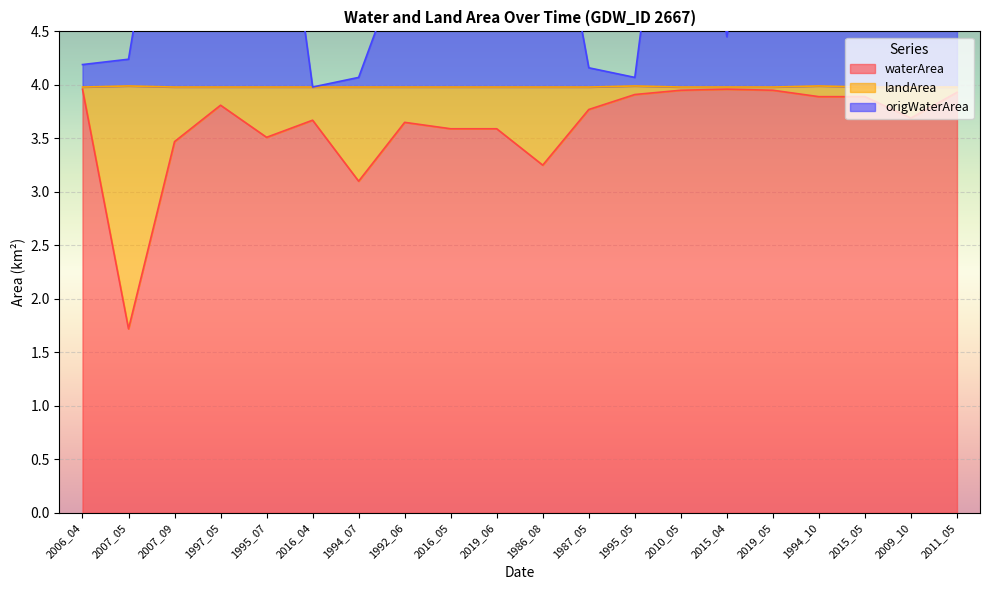

What is the sum of all origWaterArea values?

116.1